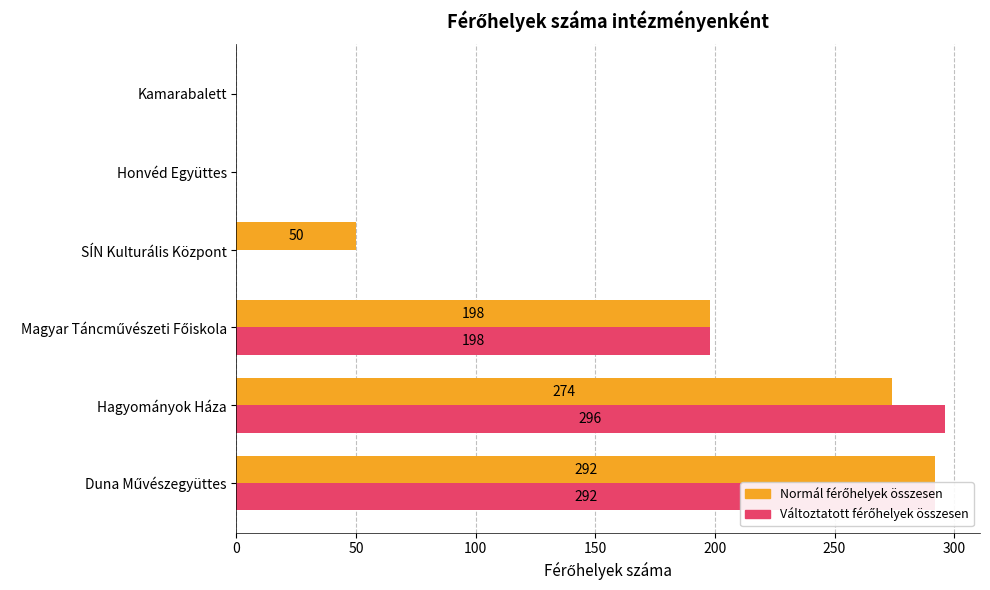

Count the number of data series in this chart.

2